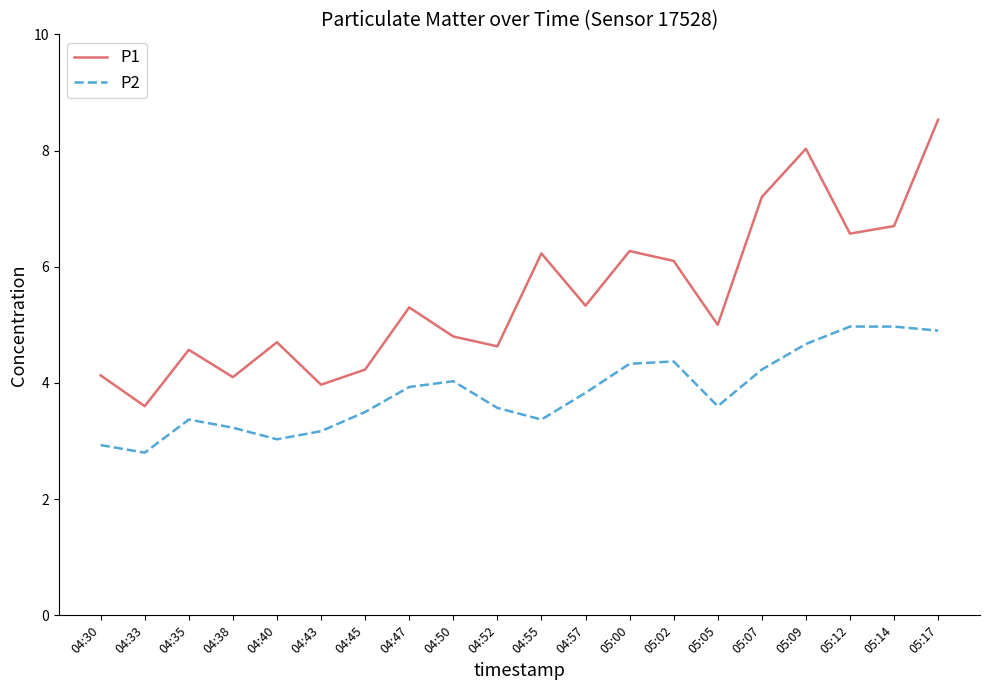

Between 04:35 and 05:07, which series saw the biggest shift?

P1